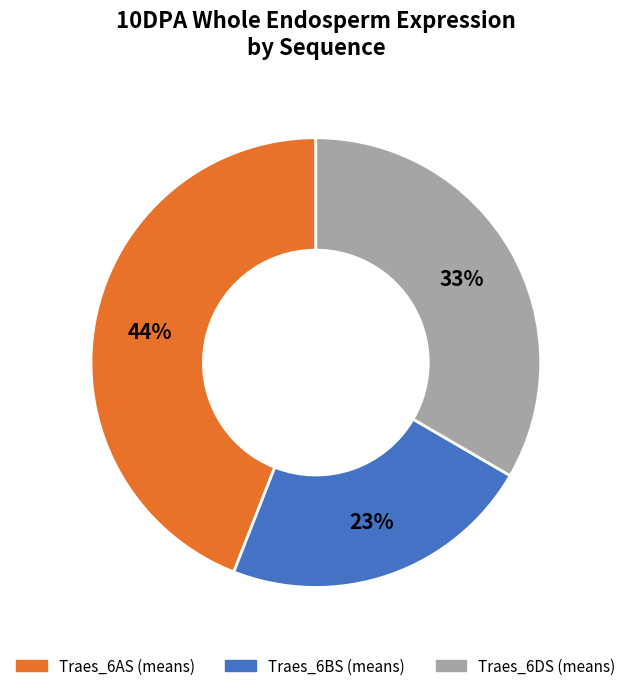

Is there a majority slice in this chart?

No